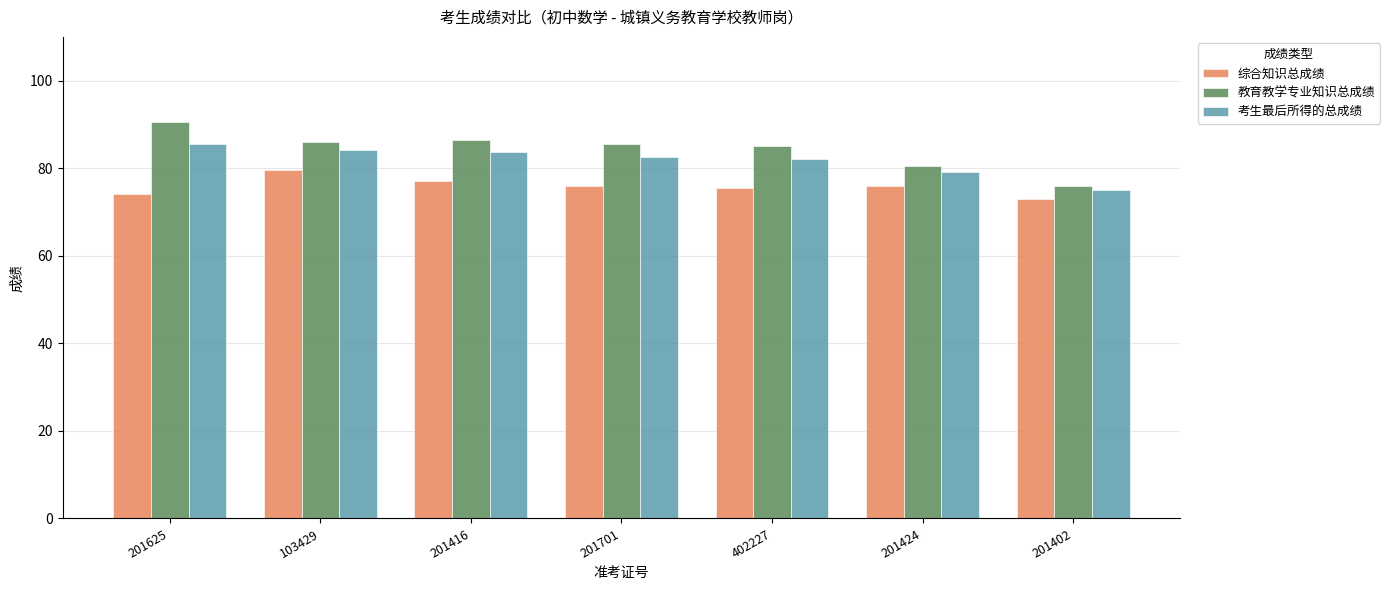

Is it true that 教育教学专业知识总成绩 equals 145.8 at 103429?

False